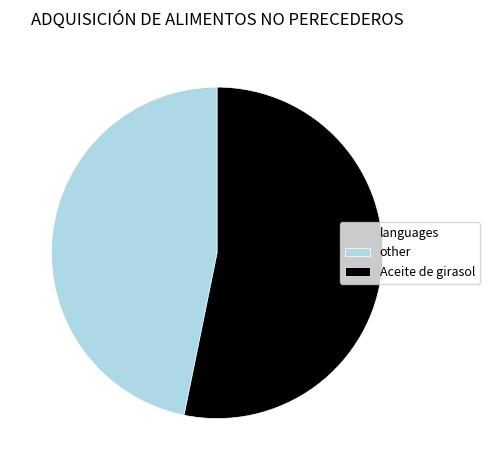

Count the number of slices in the pie.

2